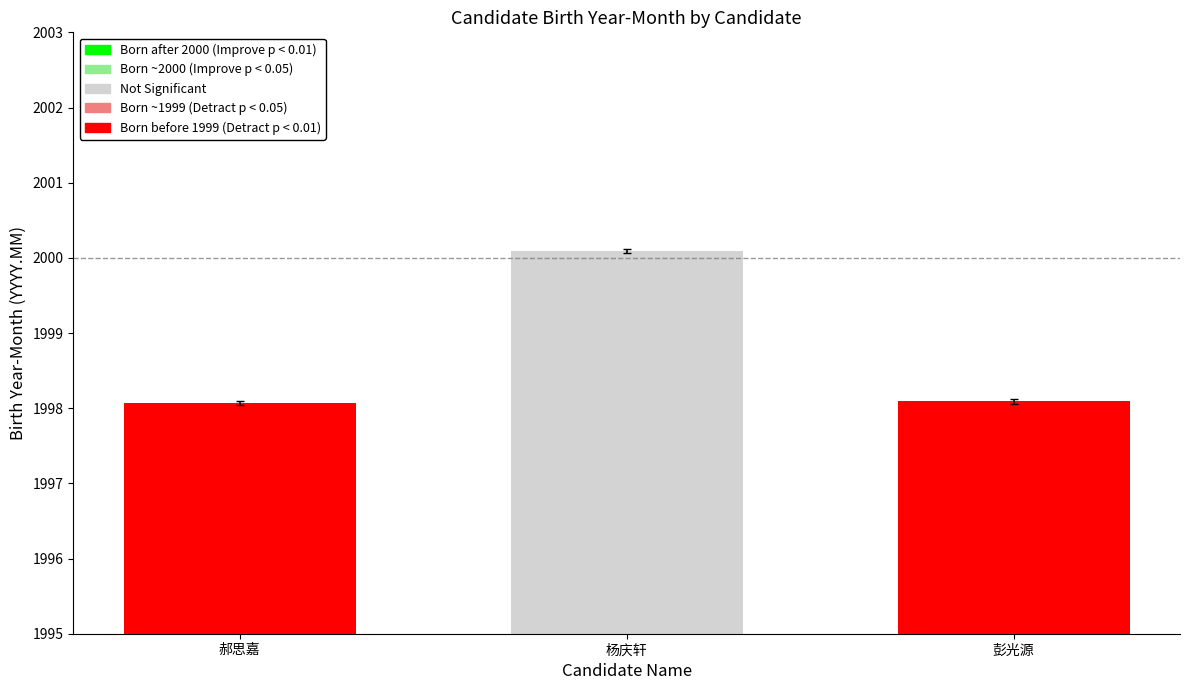

Approximately how many times larger is the value at 郝思嘉 compared to 彭光源?

1.0